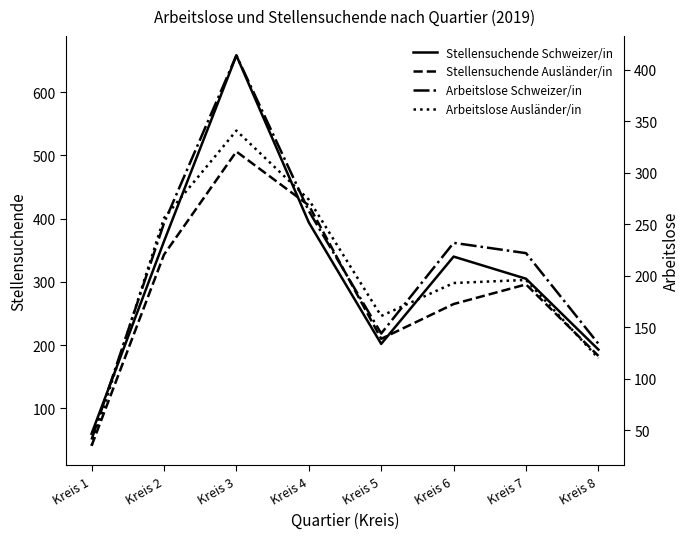

In Stellensuchende Ausländer/in, how many points are lower than both neighbors (excluding endpoints)?

1